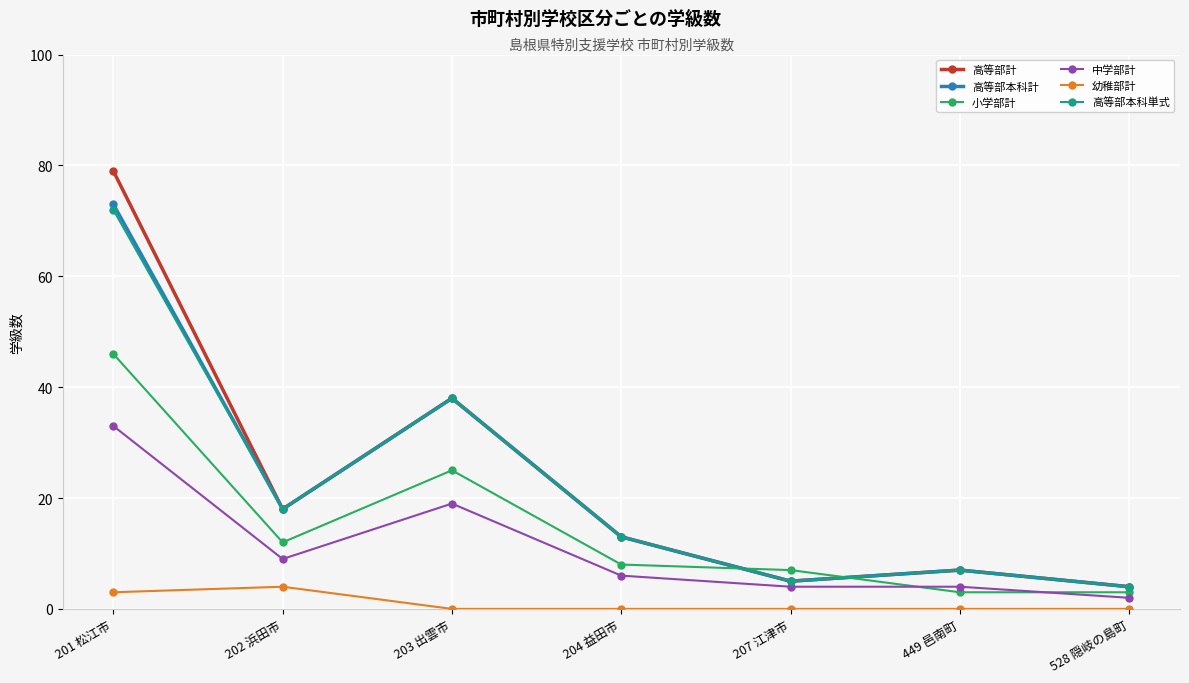

At which label does 高等部本科単式 first exceed 13?

201 松江市